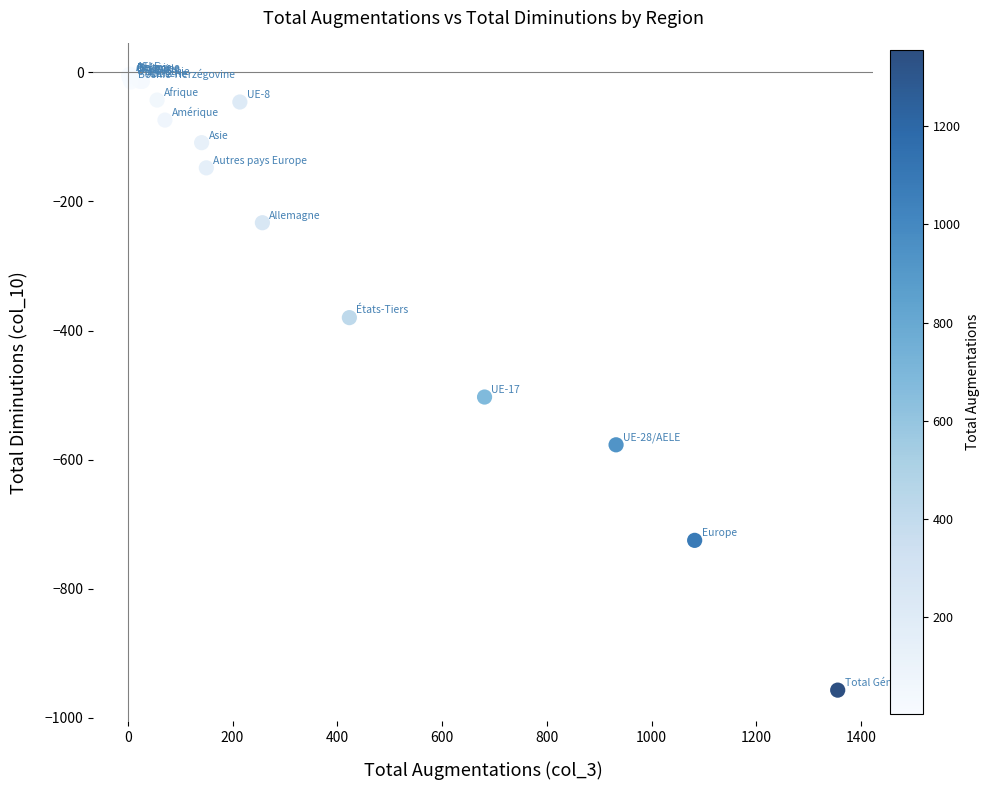

What Y value in the scatter plot is closest to -480?

-503